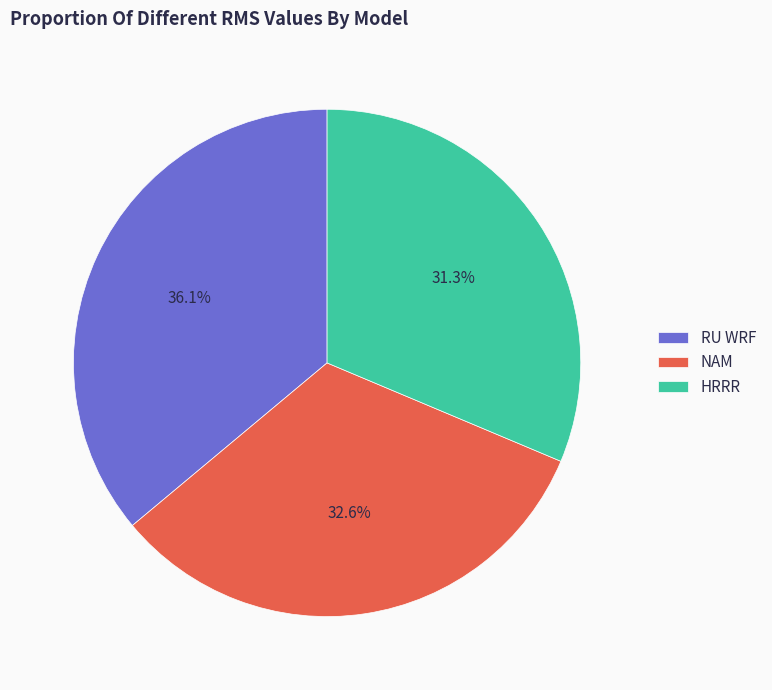

Does any single category account for the majority?

No